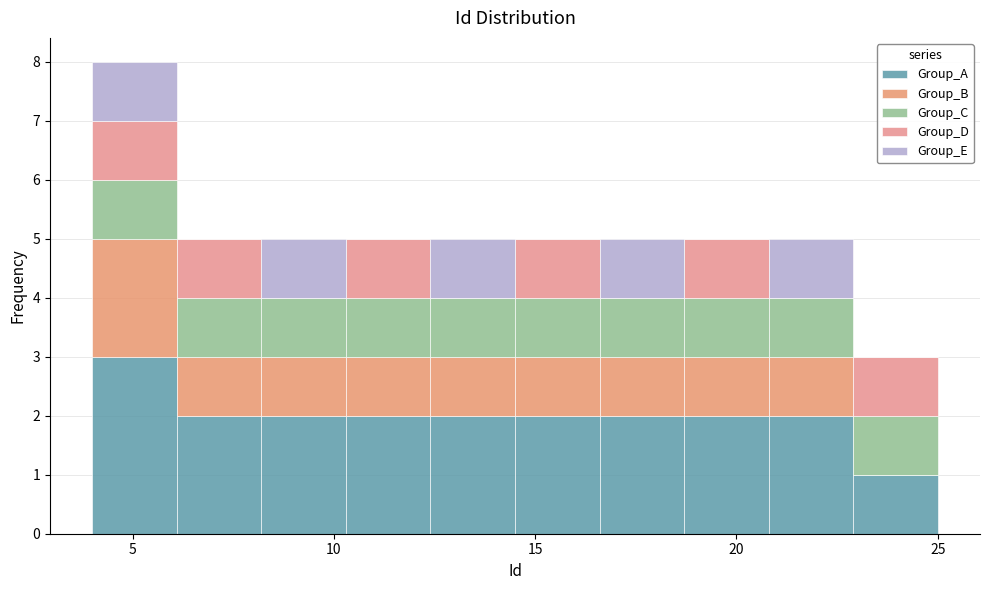

What is the total height of the stacked bar covering 22.9 to 25.0 on the x-axis? Neither the bar edges nor the heights are printed on the chart, so give them approximately, as read against the axes.

3